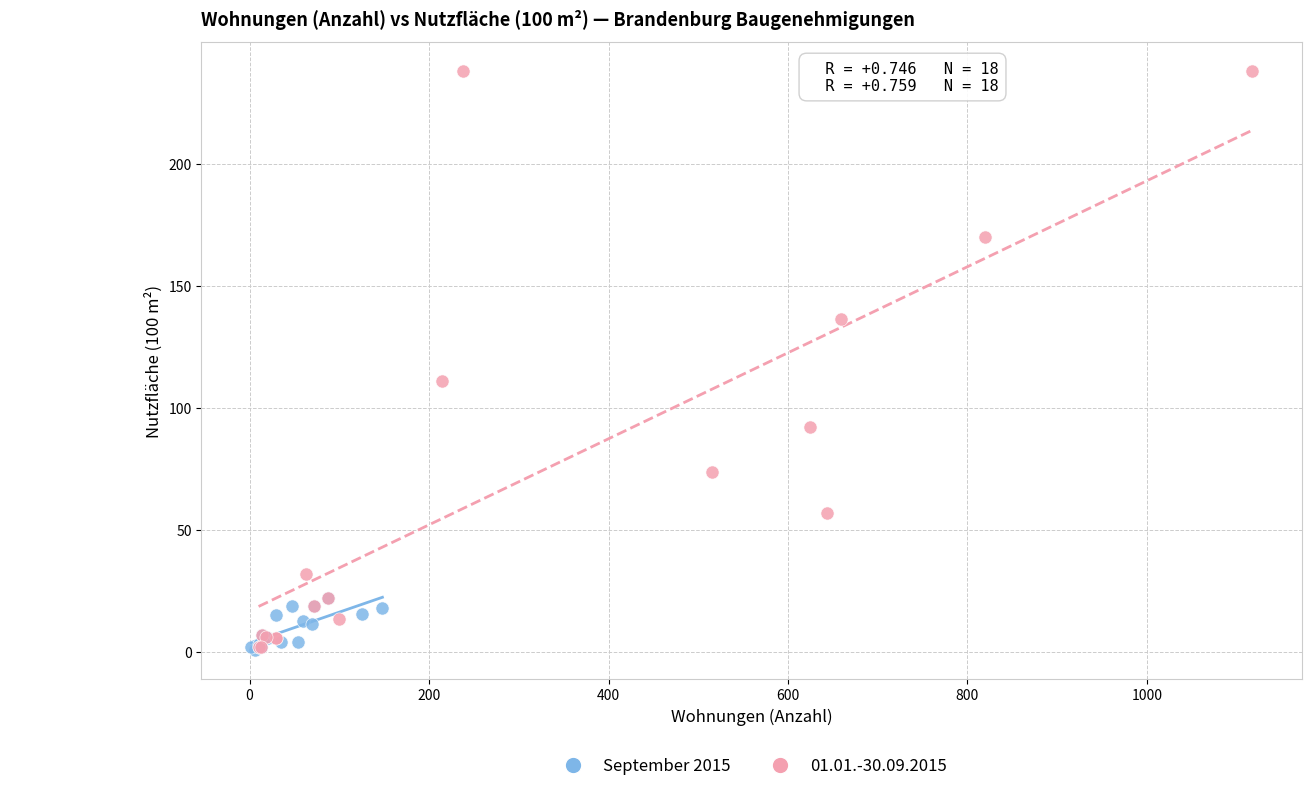

Which series has the largest Y range (max minus min)?

01.01.-30.09.2015